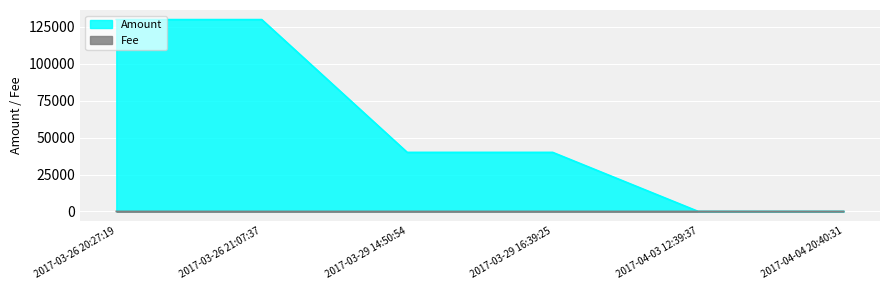

Reading left to right, extract all data points from this chart.

Amount: 2017-04-04 20:40:31=1.0	2017-04-03 12:39:37=2.0	2017-03-29 16:39:25=39999.0	2017-03-29 14:50:54=40000.0	2017-03-26 21:07:37=129999.0	2017-03-26 20:27:19=130000.0
Fee: 2017-04-04 20:40:31=1.0	2017-04-03 12:39:37=1.0	2017-03-29 16:39:25=1.0	2017-03-29 14:50:54=4.0	2017-03-26 21:07:37=1.0	2017-03-26 20:27:19=13.0